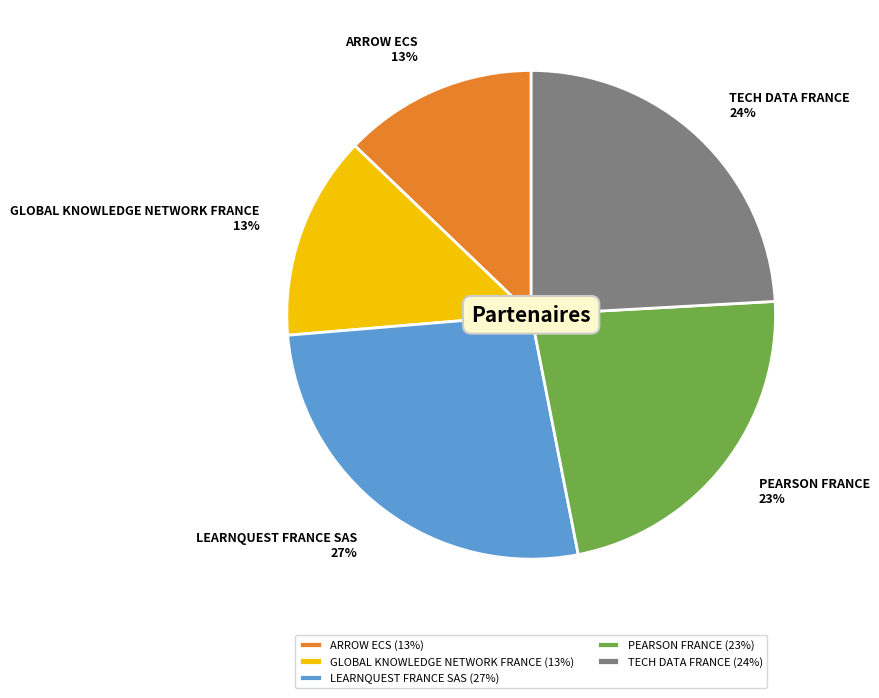

Do ARROW ECS and PEARSON FRANCE together represent more than half of the pie?

No